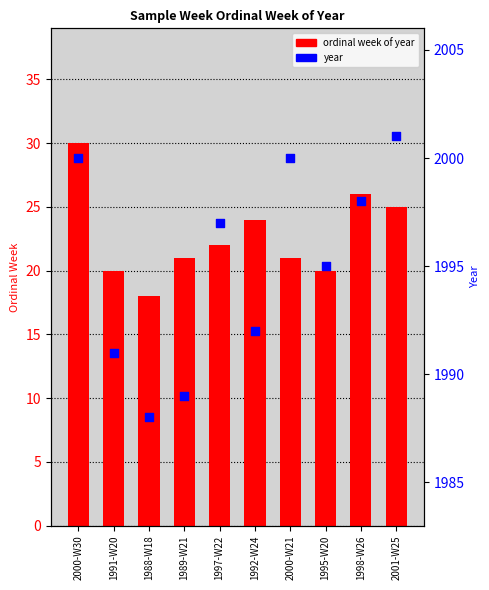

Which series reaches the minimum Y coordinate?

ordinal week of year